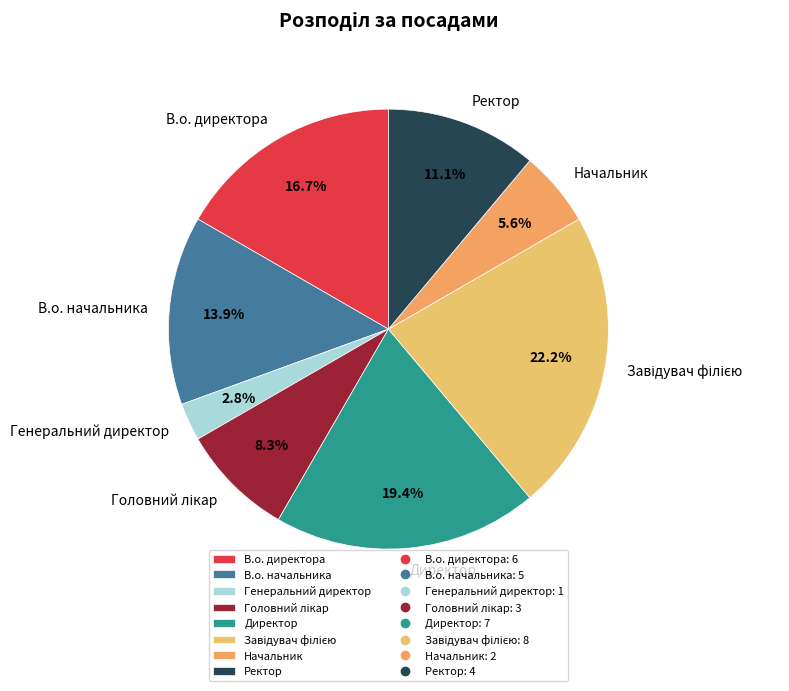

Which has a higher value, Директор or В.о. начальника?

Директор